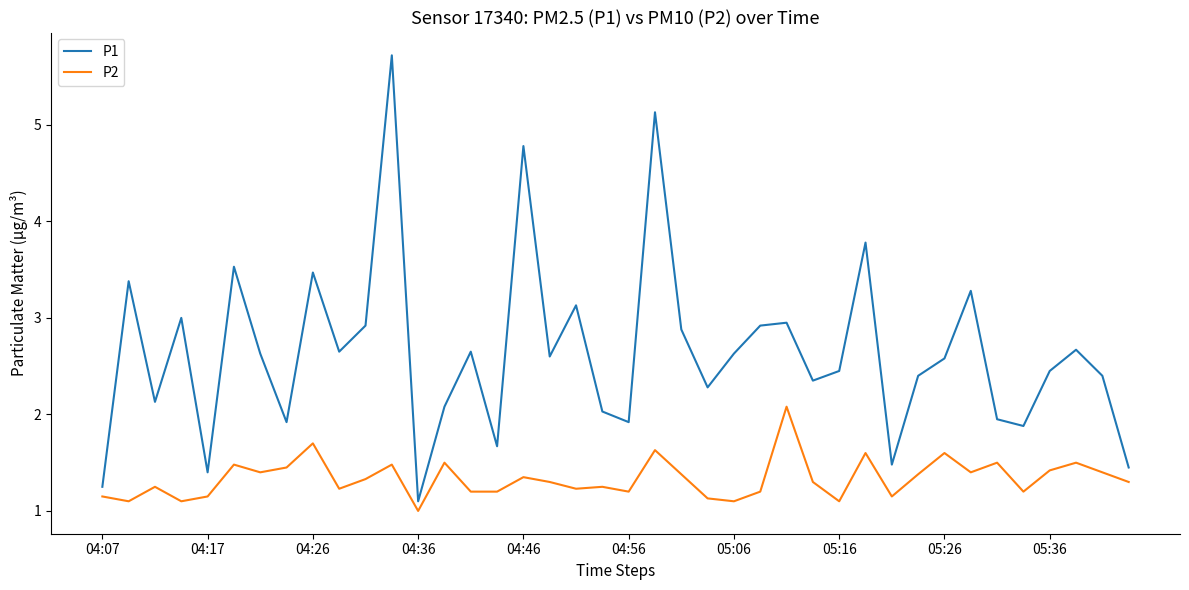

What is the maximum value shown in the chart?

5.7